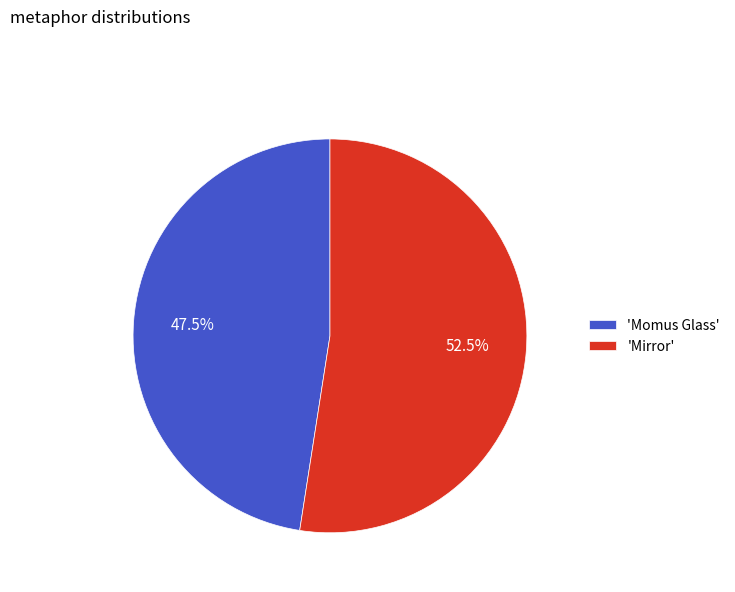

What is the majority slice?

'Mirror'